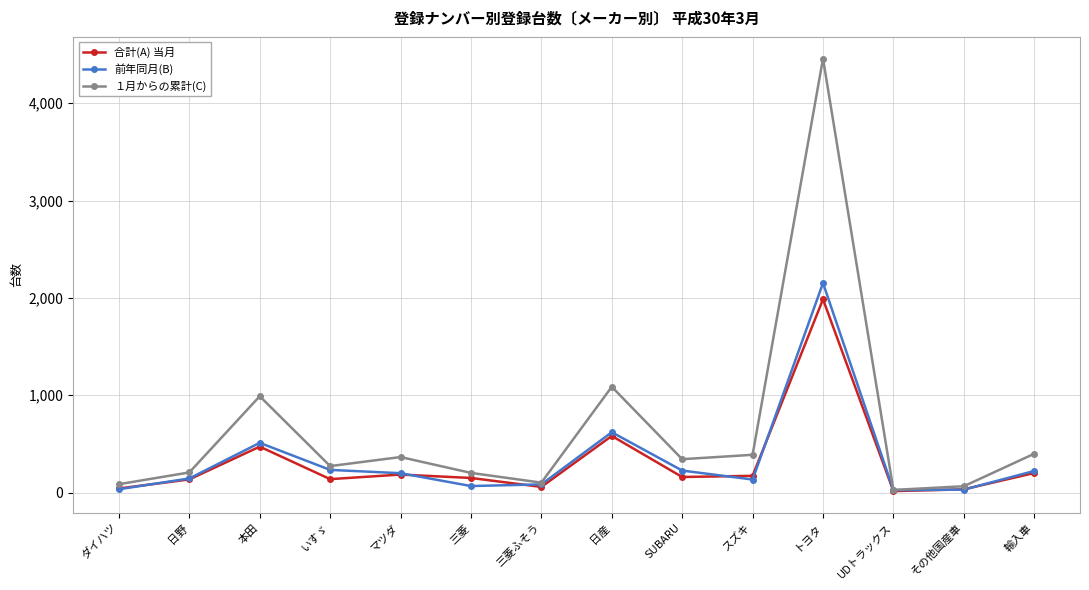

Which series has the largest range (max minus min)?

１月からの累計(C)